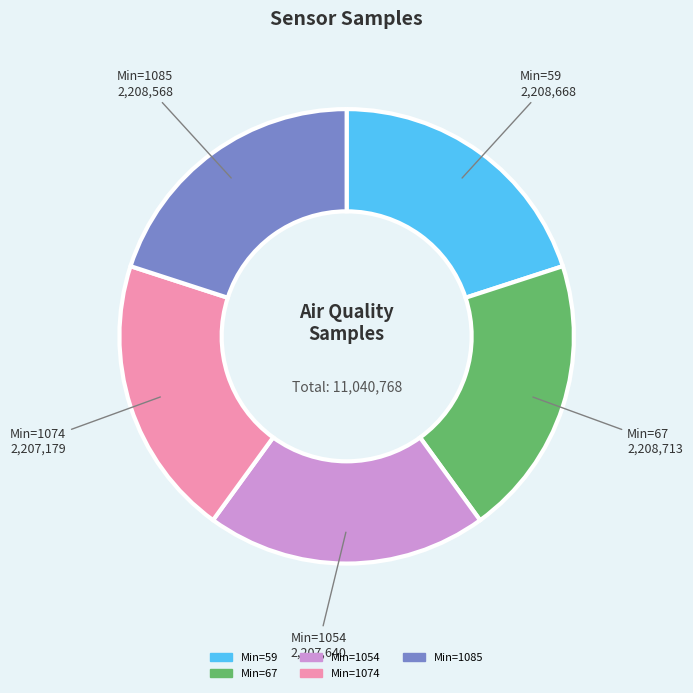

Is there any slice that represents more than half of the pie?

No